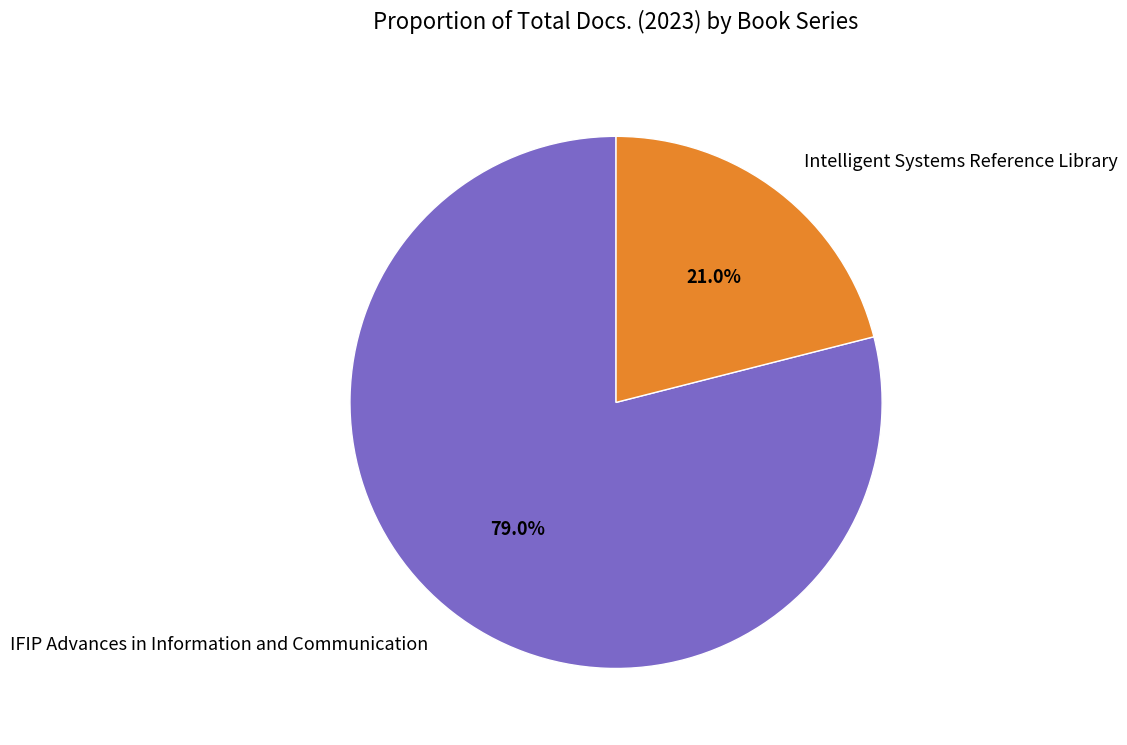

Is there a majority slice in this chart?

Yes